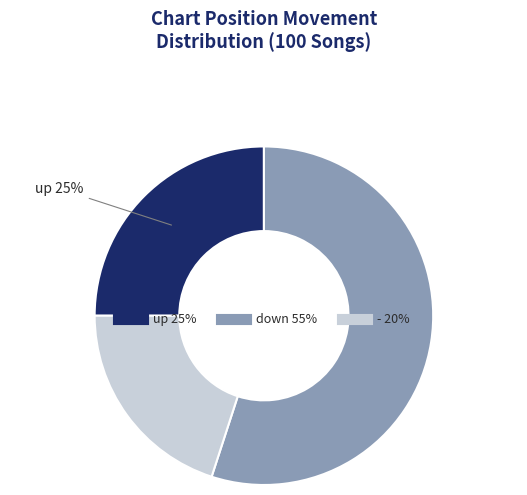

Which slice is the largest?

down